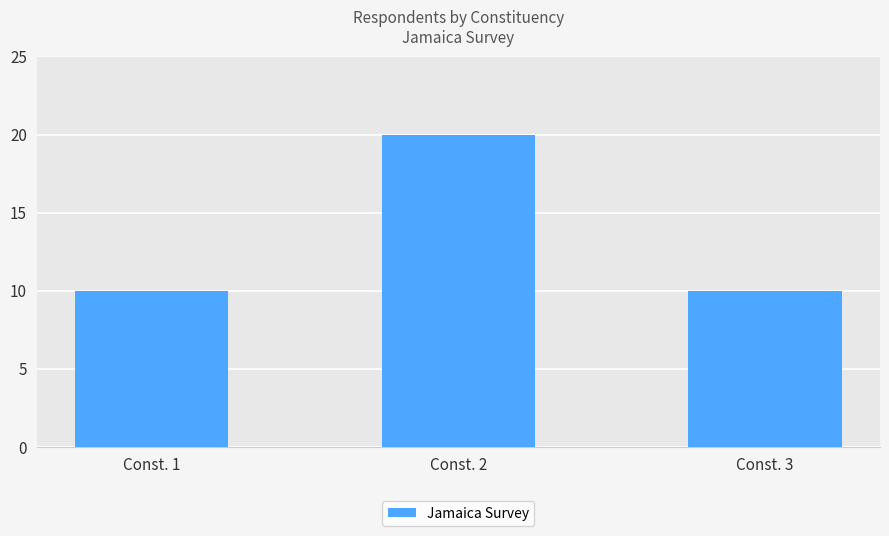

True or false: the data shows 20 at Const. 2.

True